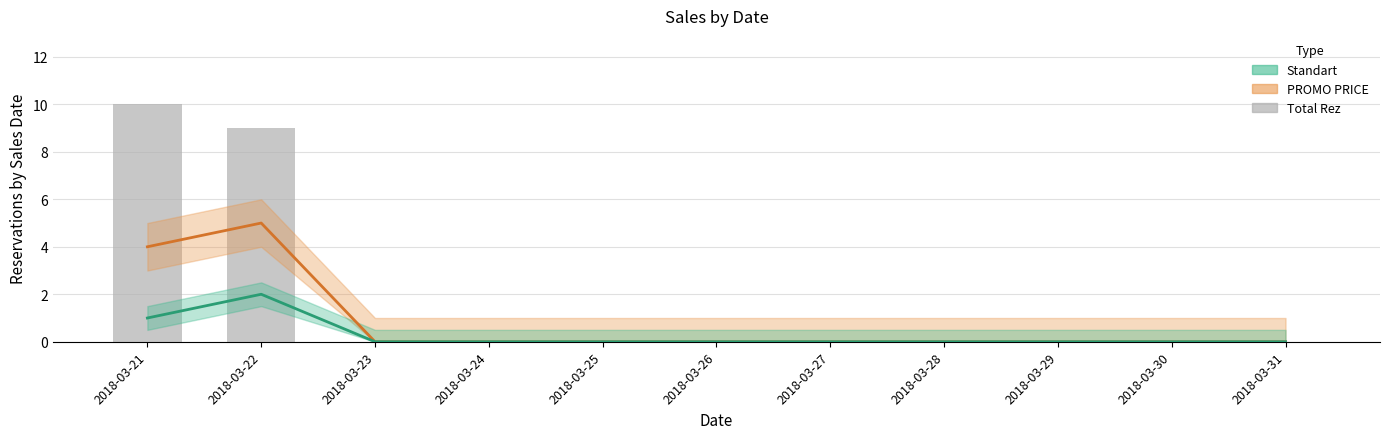

Which series has the largest total across all categories?

Total Rez